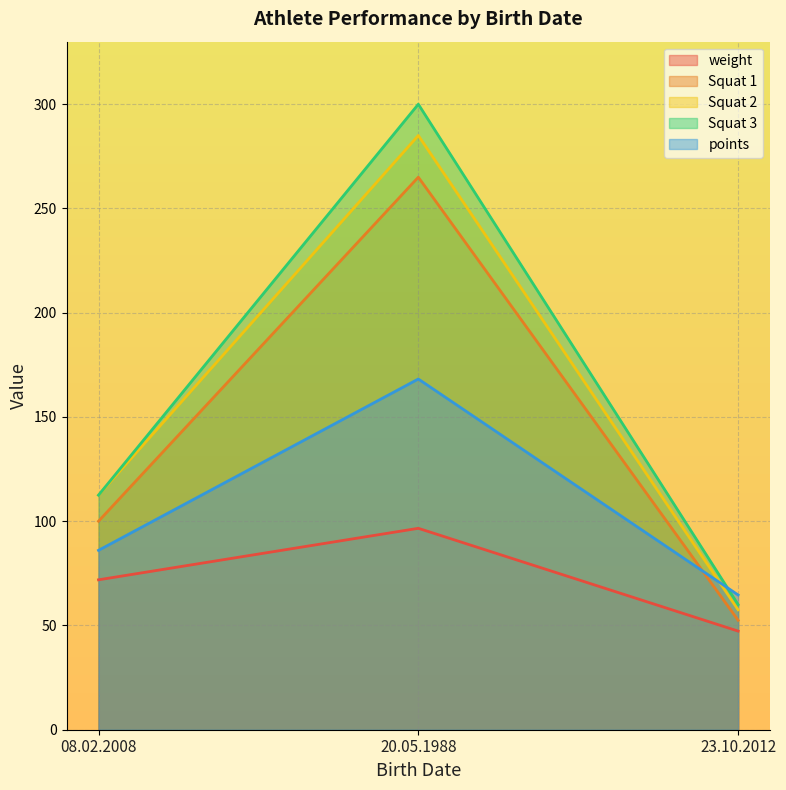

At which label does weight first exceed 71?

08.02.2008